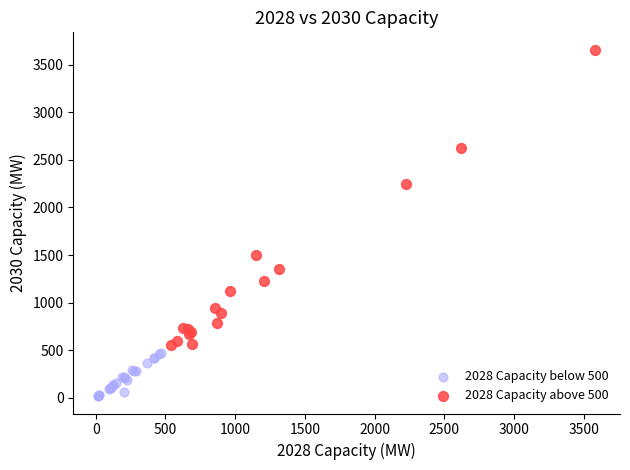

Which series has the widest spread of Y values?

2028 Capacity above 500